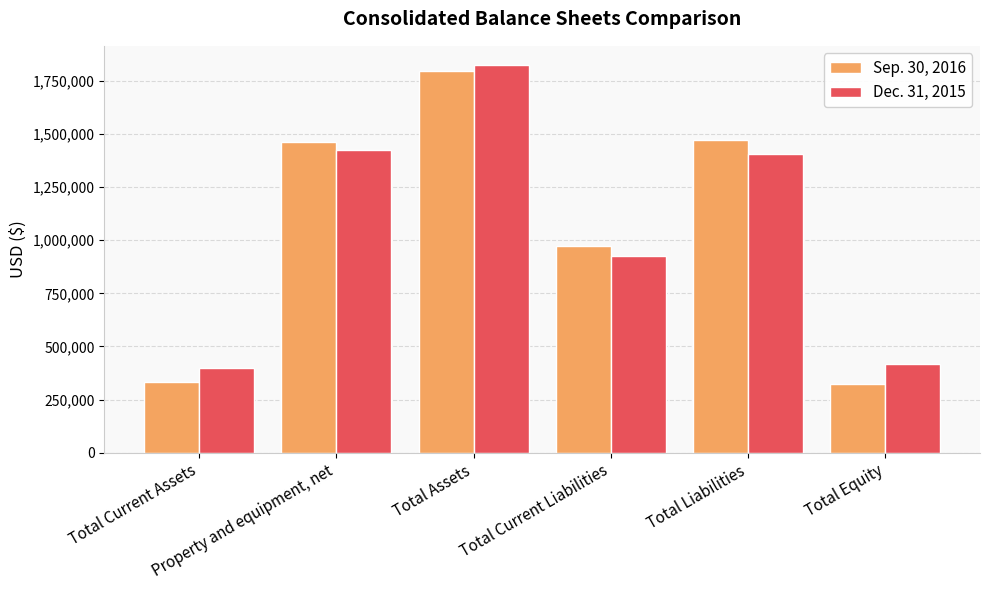

Read the Sep. 30, 2016 value at Total Current Liabilities, to the nearest 100.

974300